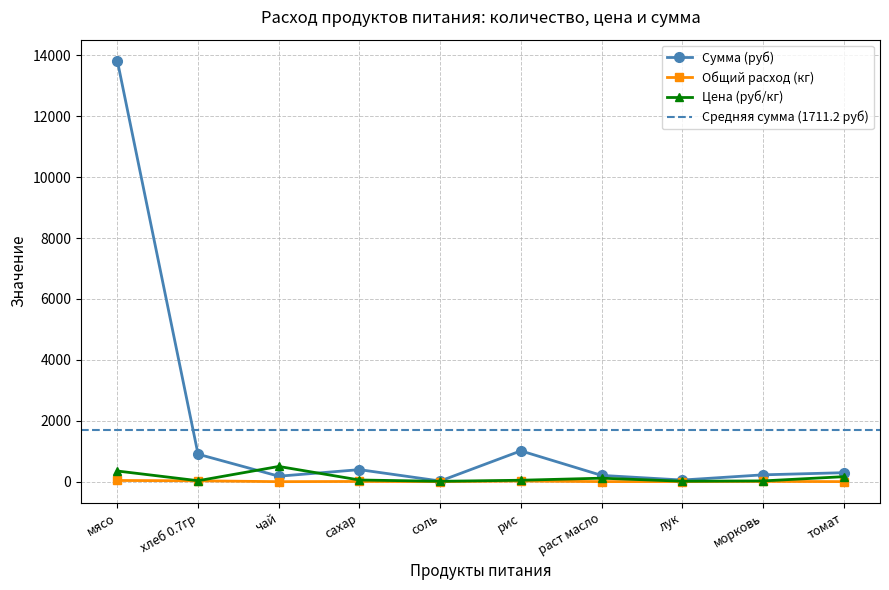

What is the difference between the second highest and second lowest values in the Сумма (руб) series?

958.5